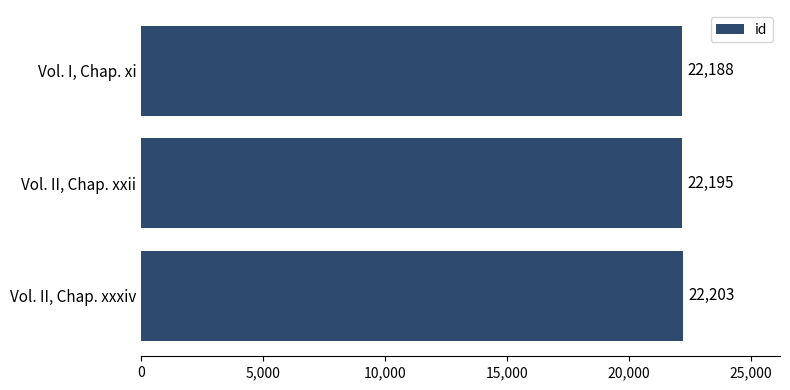

What is the difference between the second highest and minimum values?

7